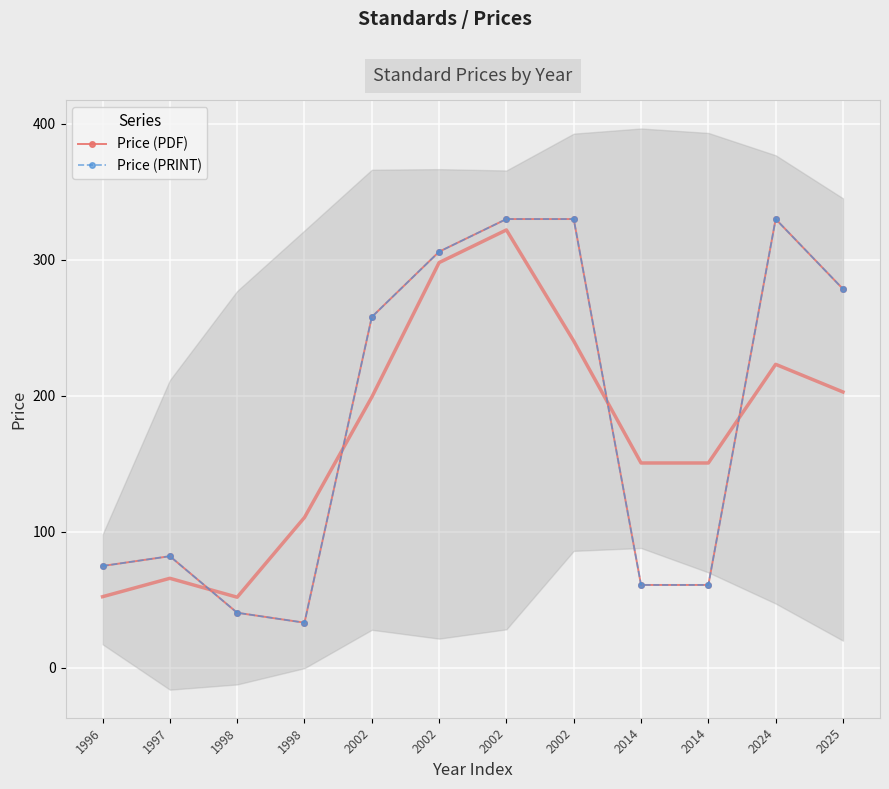

How many interior local valleys does the Price (PRINT) series have?

1